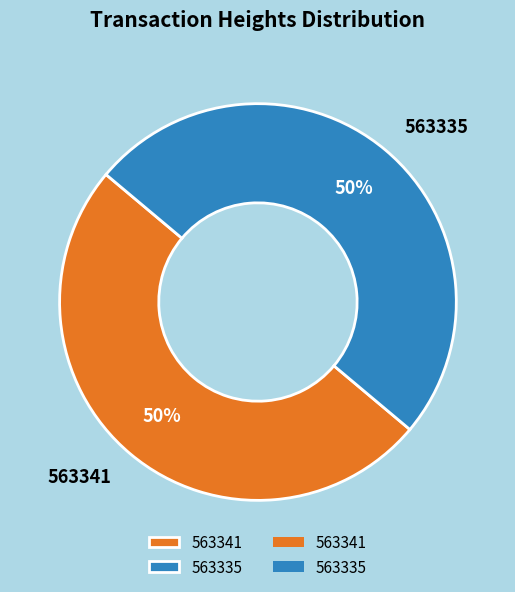

Combined, do 563341 and 563335 account for over 50%?

Yes